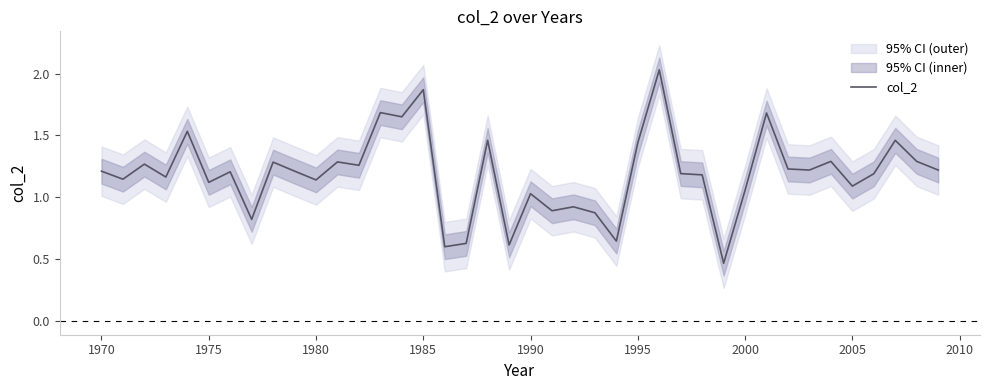

The value of col_2 at 2005 is 1.1. True or false?

True